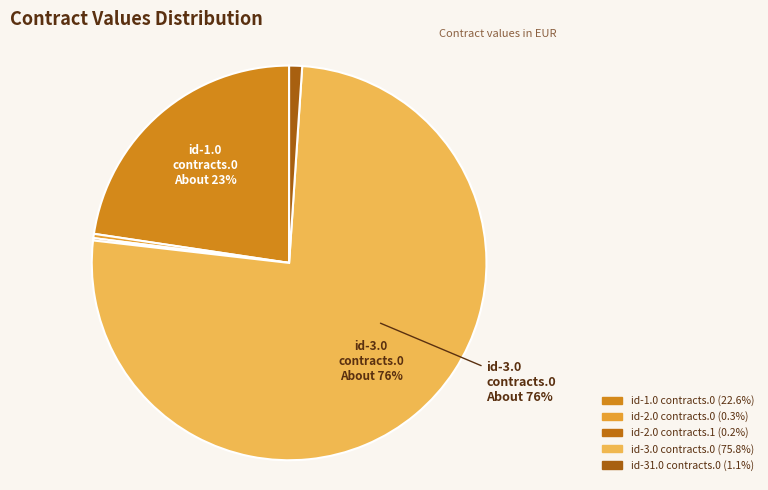

Count the number of slices in the pie.

5